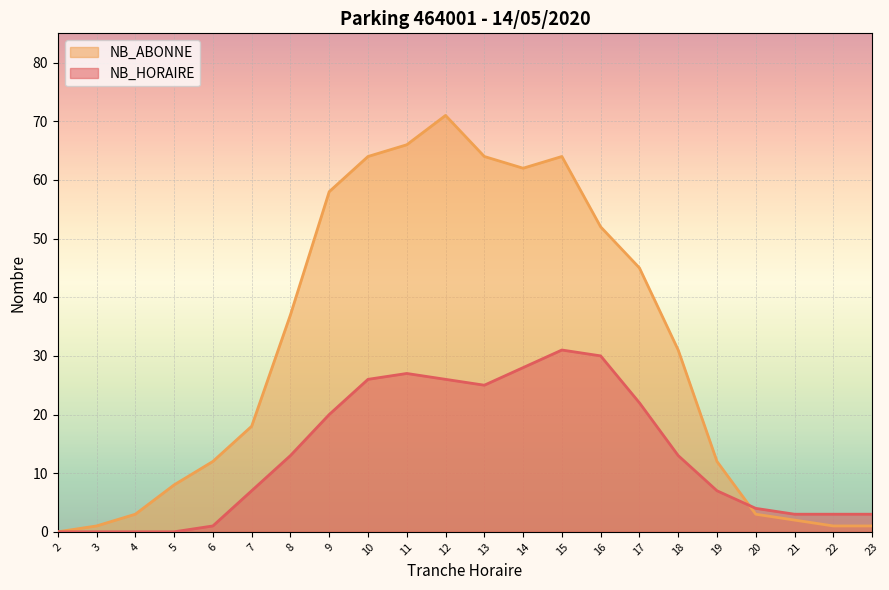

How many lines are shown in the chart?

2